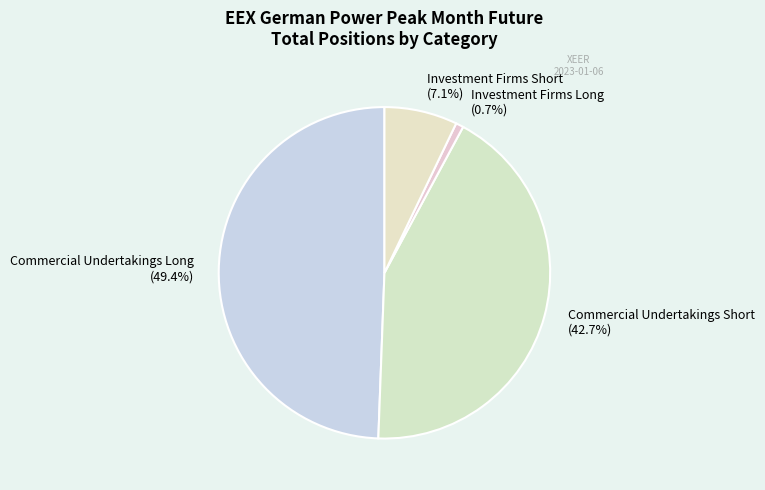

To the nearest percent, what is the difference between the Commercial Undertakings Long and Commercial Undertakings Short slice percentages?

7%